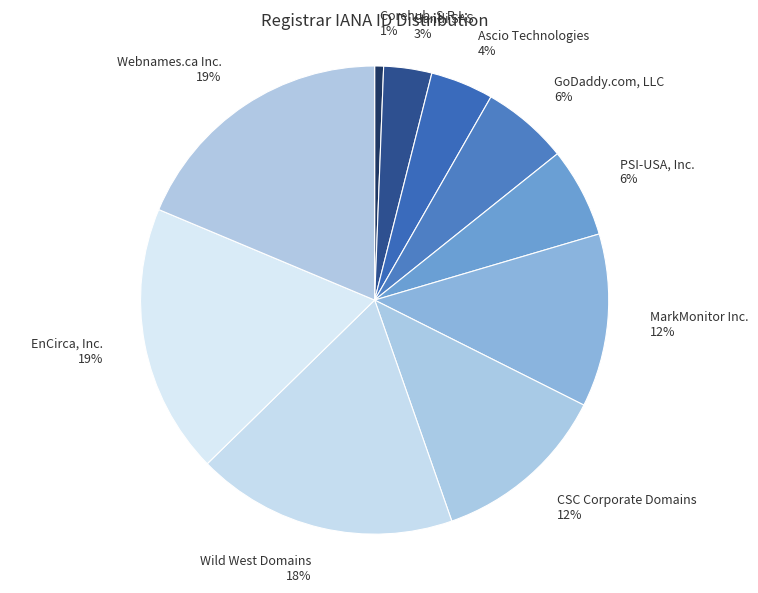

Do Wild West Domains and Gandi SAS together represent more than half of the pie?

No